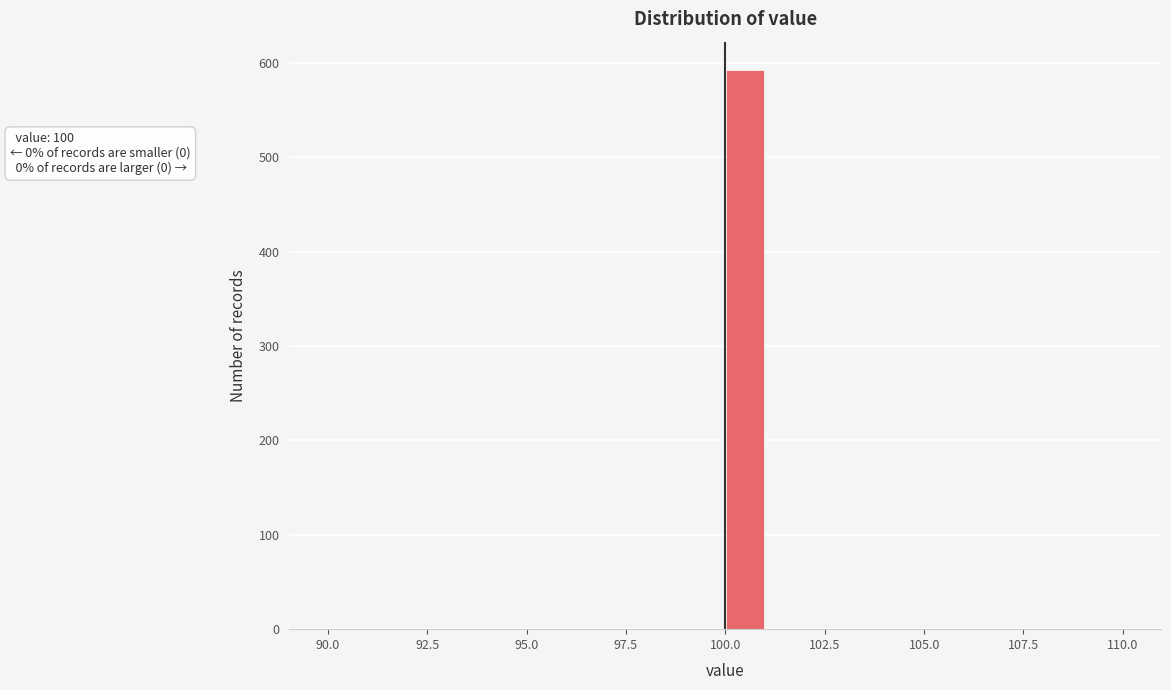

Around what value on the x-axis is the tallest bar? Give the approximate position of its centre, as read against the axis.

100.5